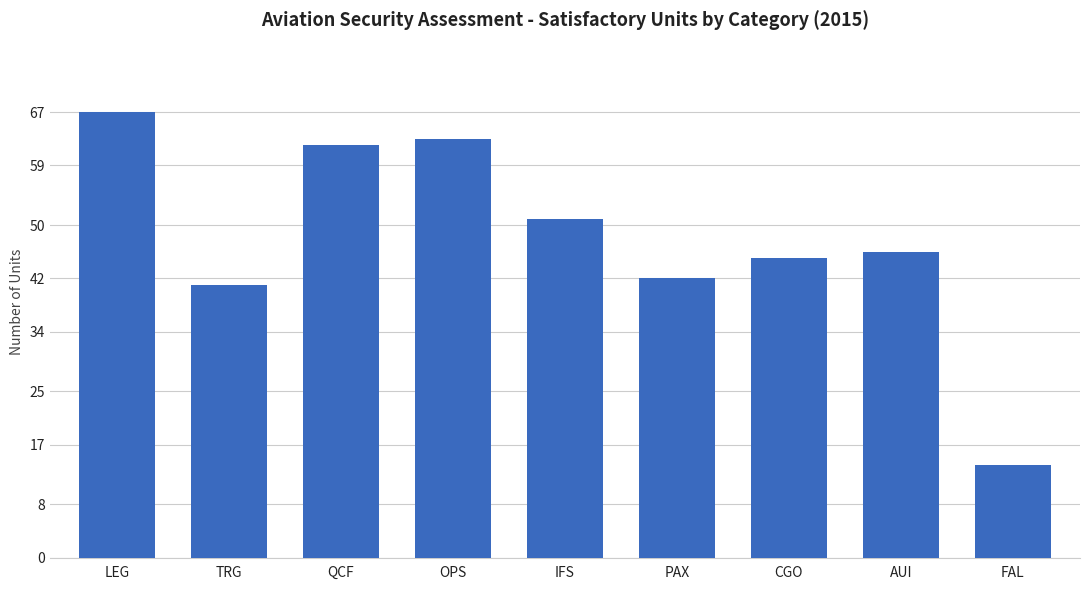

Where does the data first go above 46?

LEG